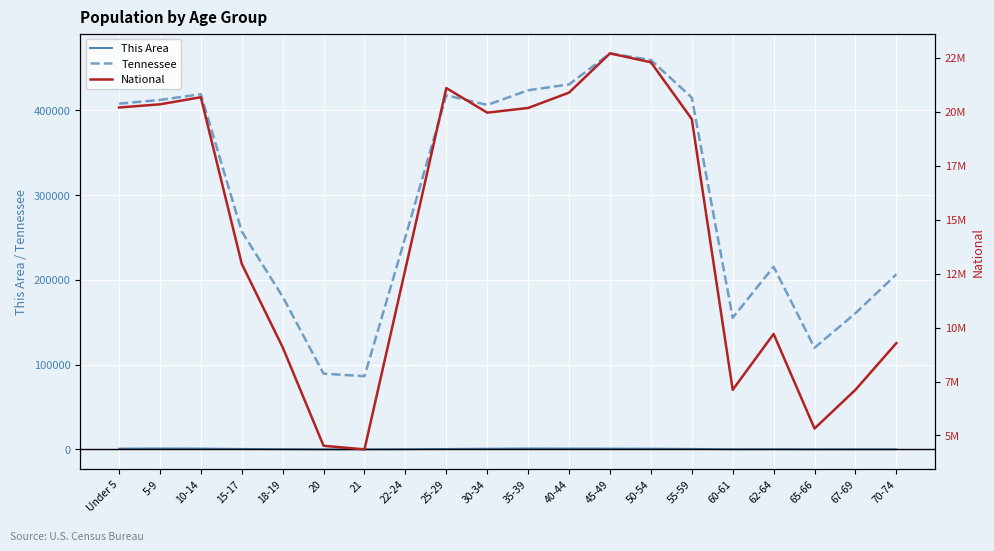

Which series changed the most between 55-59 and 62-64?

National